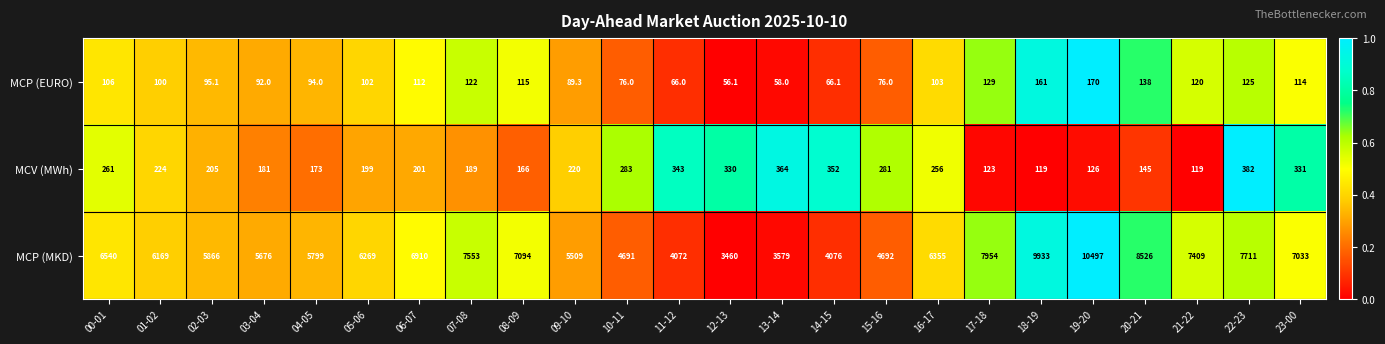

Rank the series at 12-13 from lowest to highest value.

MCP (EURO), MCV (MWh), MCP (MKD)